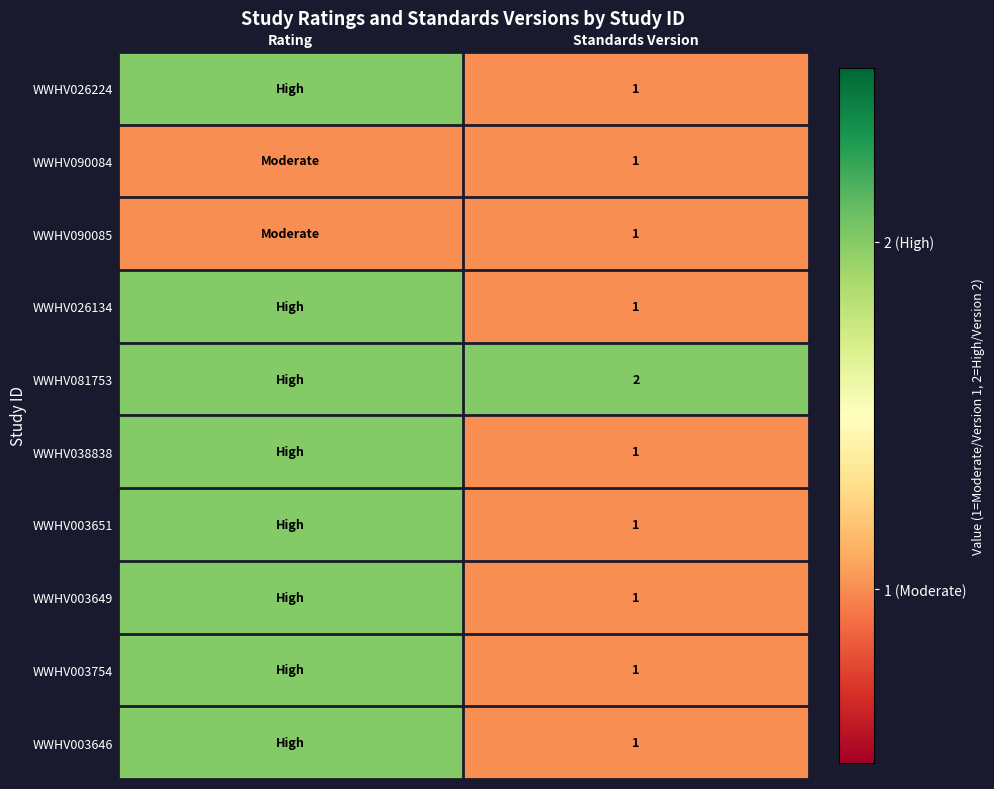

The WWHV003651 series shows 1 at Standards Version. True or false?

True